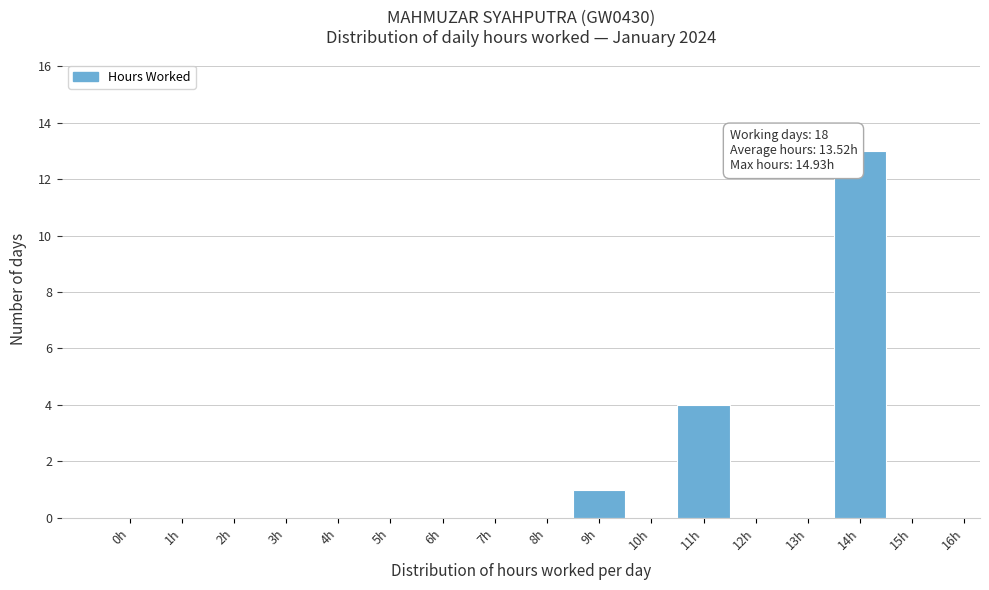

Reading left to right, what are all the values shown in this chart?

0h=0	1h=0	2h=0	3h=0	4h=0	5h=0	6h=0	7h=0	8h=0	9h=1	10h=0	11h=4	12h=0	13h=0	14h=13	15h=0